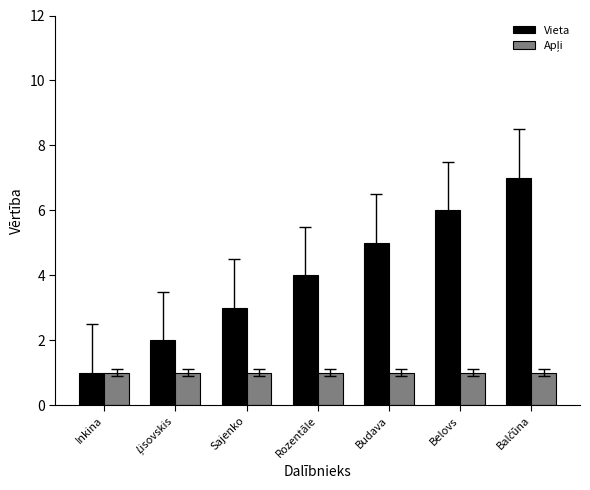

Read the Vieta value at Sajenko.

3